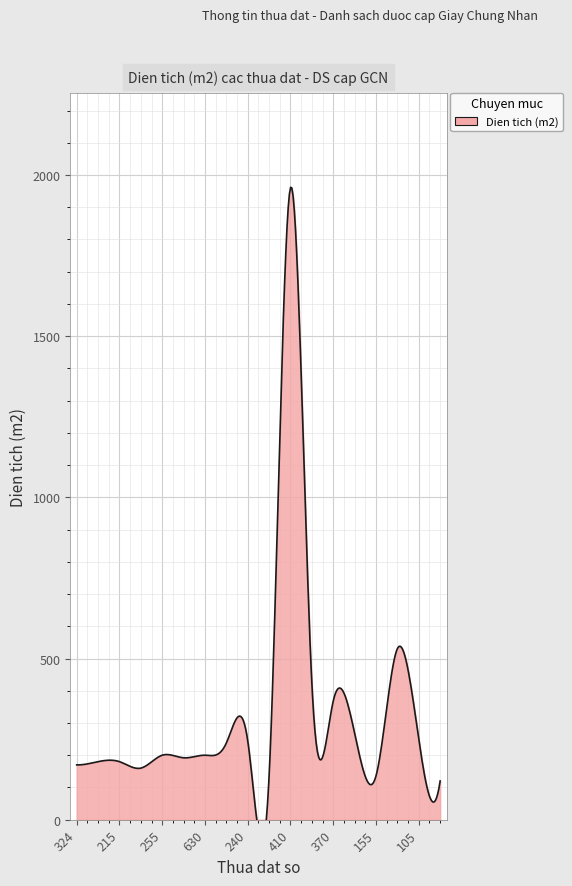

What is the label of the 18th point from the left?

434